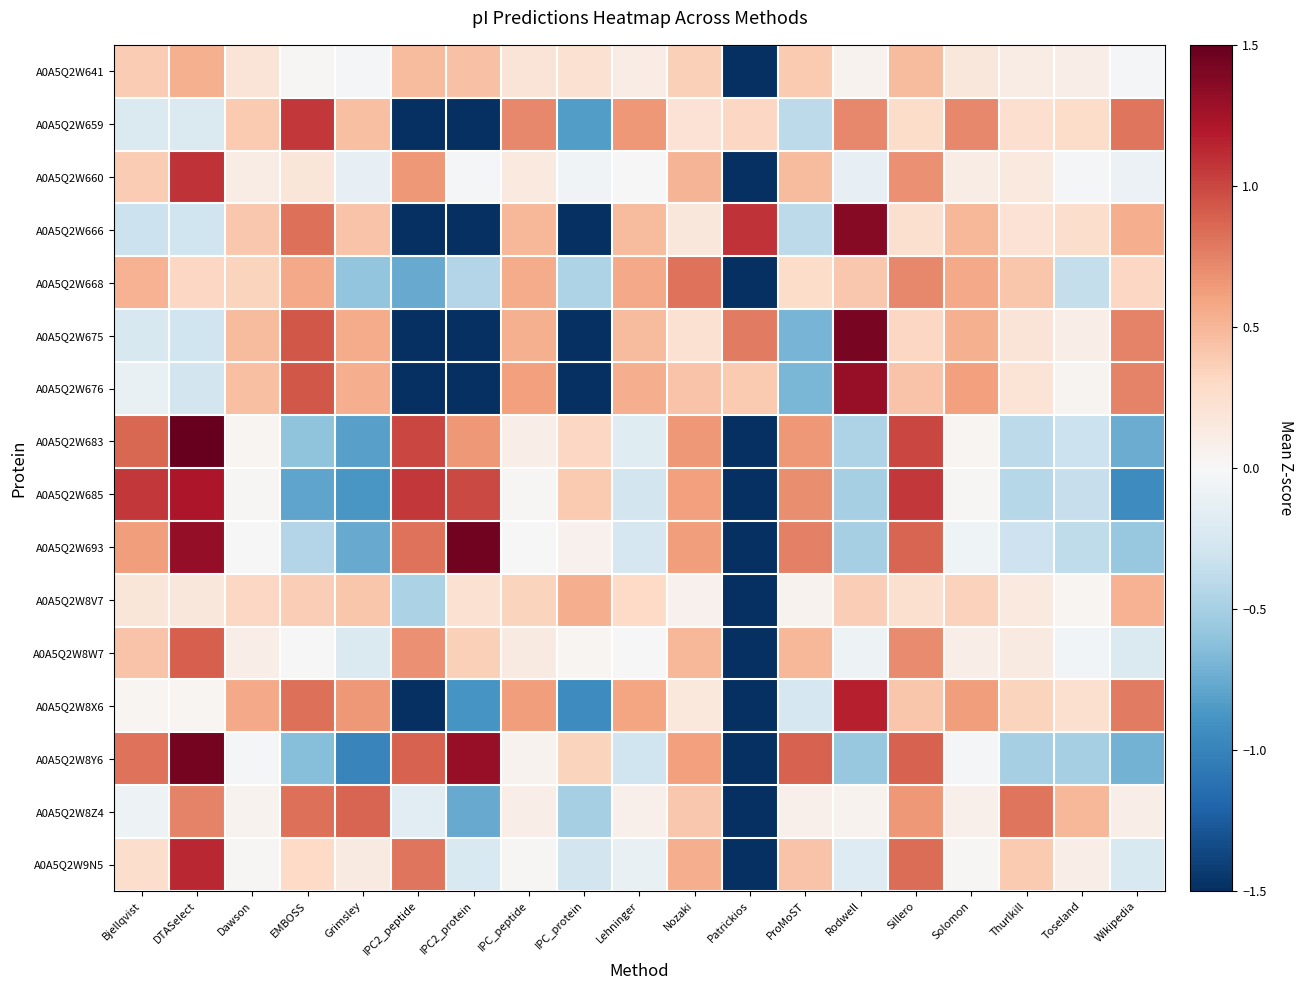

Rank the series at Patrickios from highest to lowest value.

A0A5Q2W666, A0A5Q2W675, A0A5Q2W676, A0A5Q2W659, A0A5Q2W8X6, A0A5Q2W8Y6, A0A5Q2W685, A0A5Q2W683, A0A5Q2W693, A0A5Q2W668, A0A5Q2W8Z4, A0A5Q2W9N5, A0A5Q2W660, A0A5Q2W8W7, A0A5Q2W8V7, A0A5Q2W641